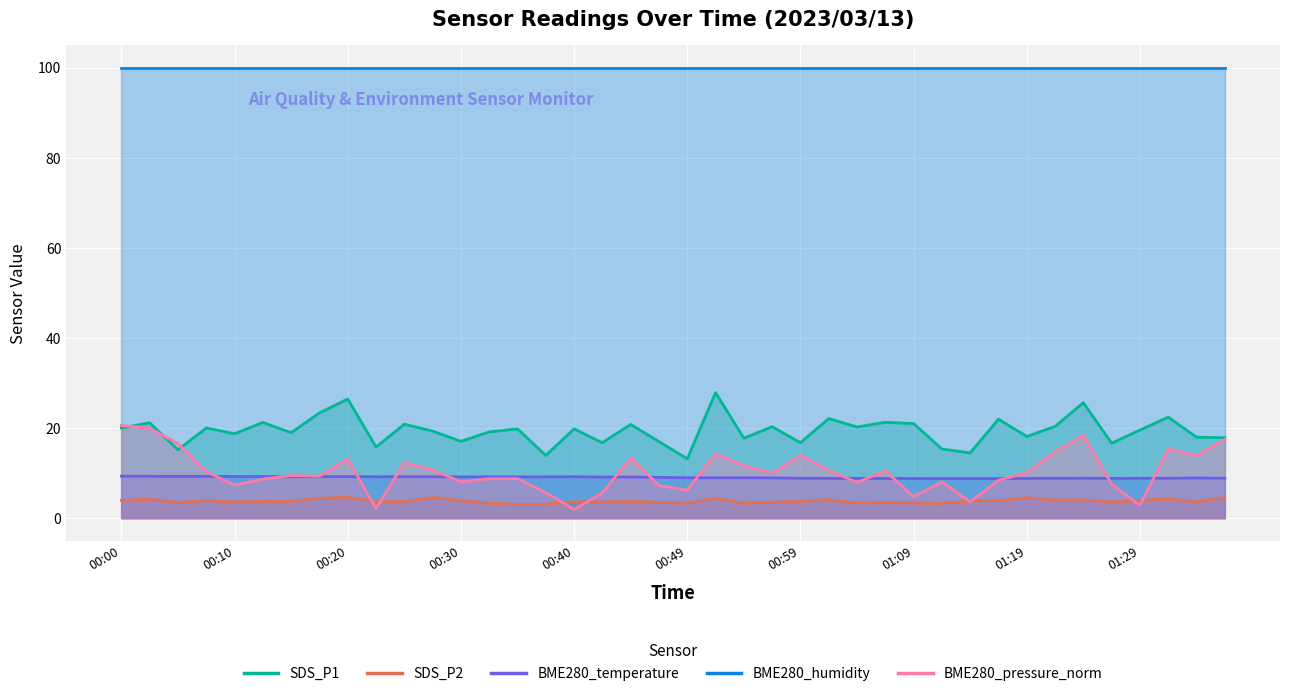

At which label does BME280_temperature first exceed 9?

00:00